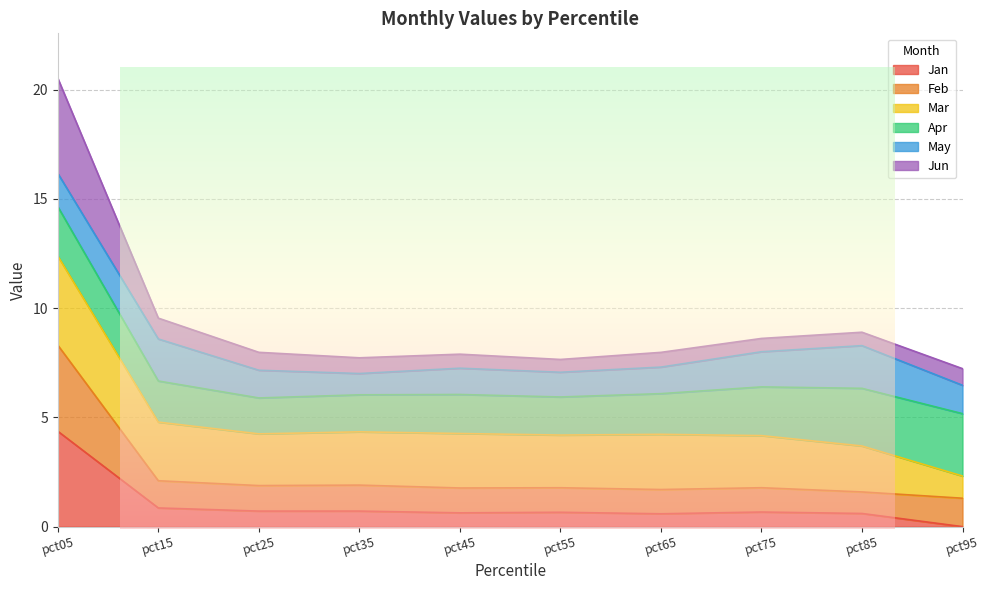

Is it true that Jan equals 0.7 at pct35?

True